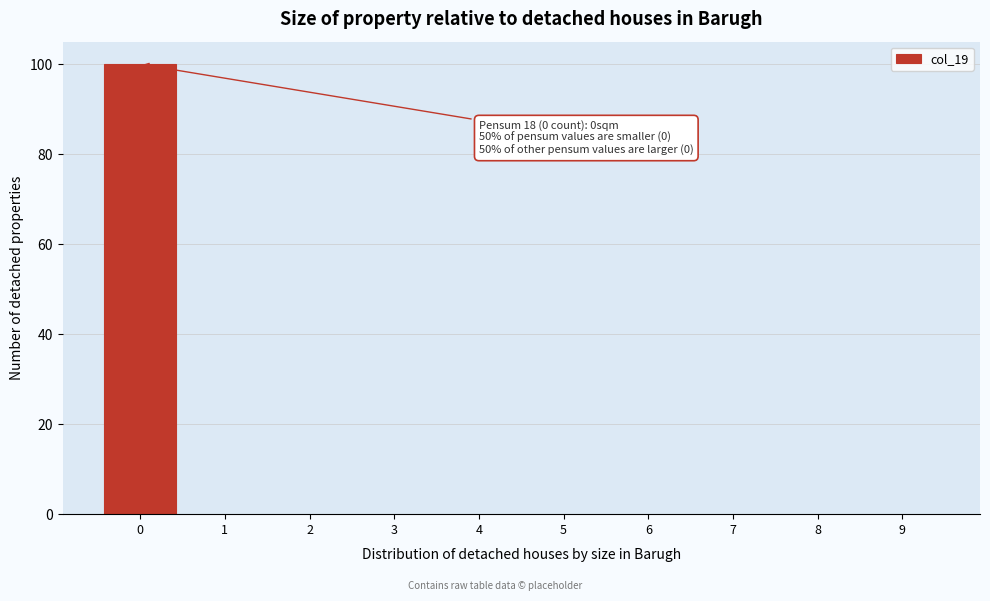

Reading left to right, what are all the values shown in this chart?

0=100	1=0	2=0	3=0	4=0	5=0	6=0	7=0	8=0	9=0